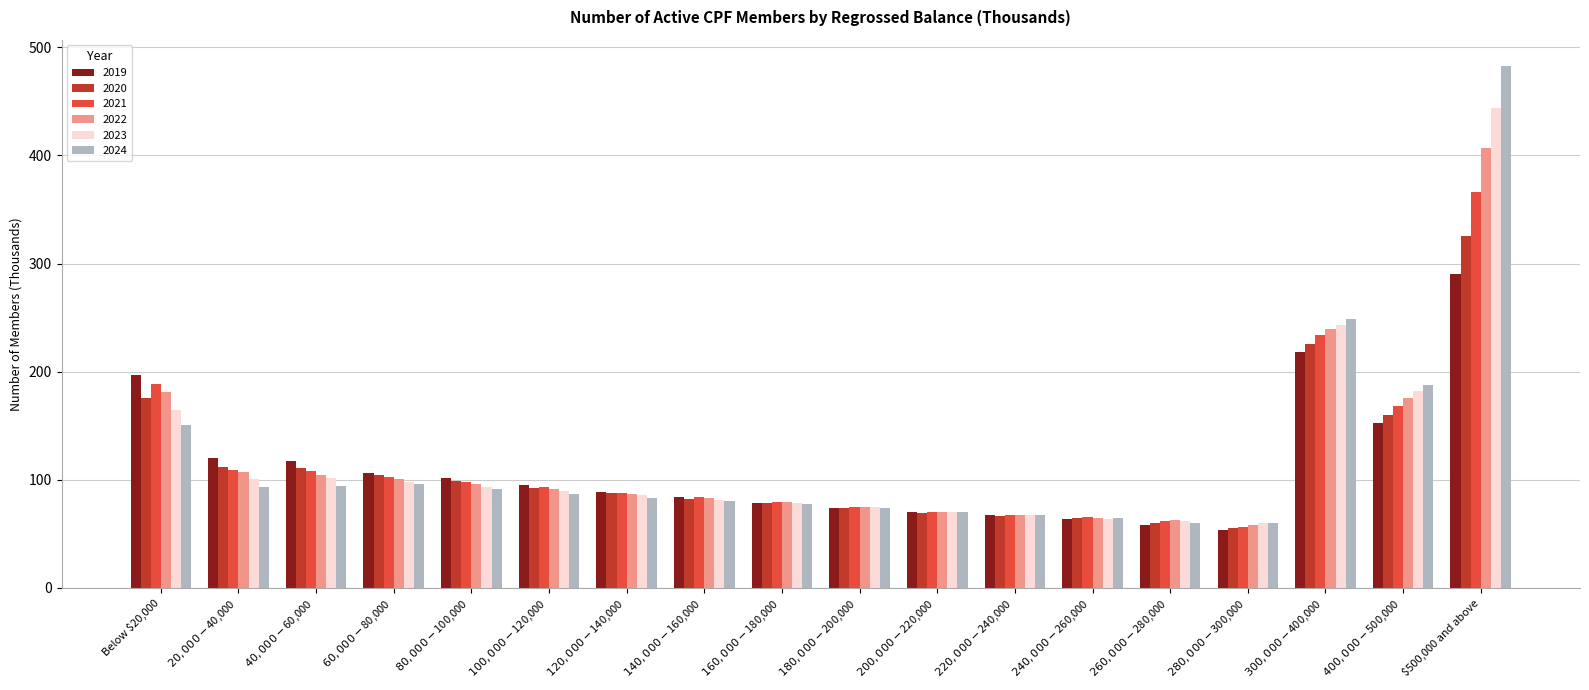

What is the smallest value displayed?

53.2